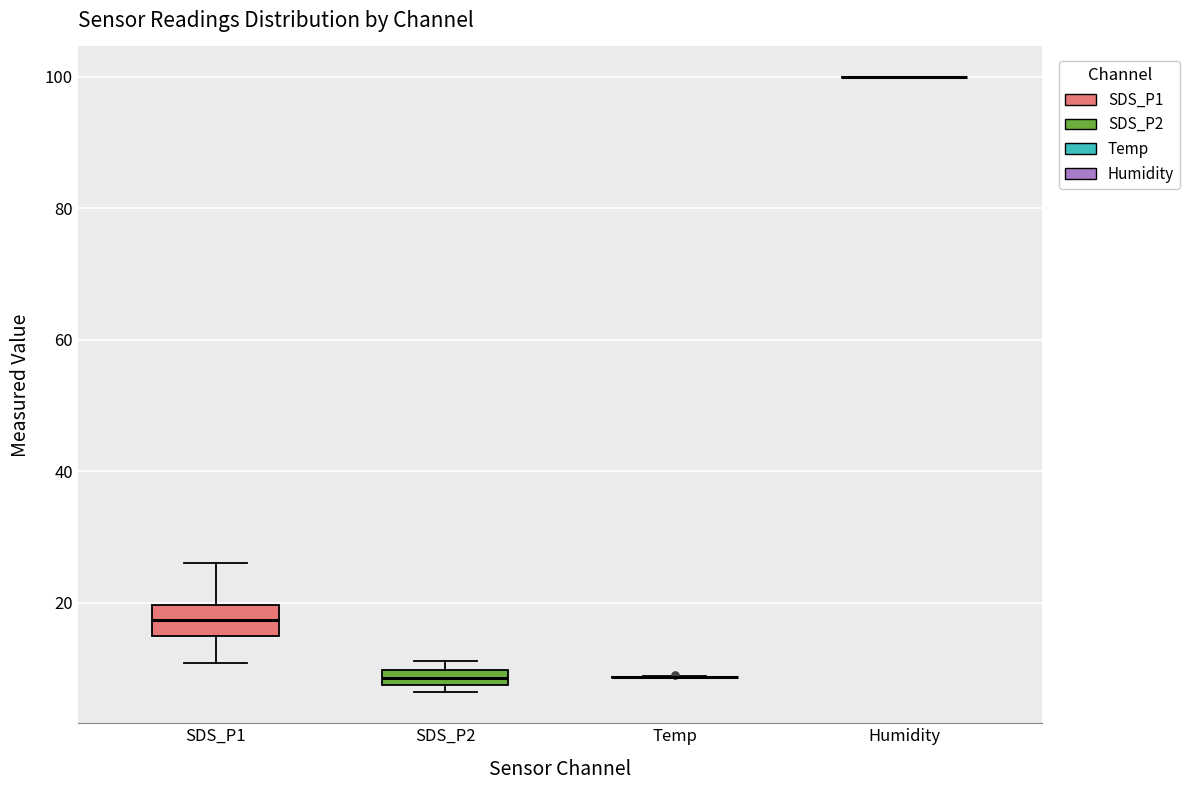

Where is the upper edge of the box for SDS_P1 on the y-axis? The values are not printed on the chart, so give them approximately, as read against the axis.

20